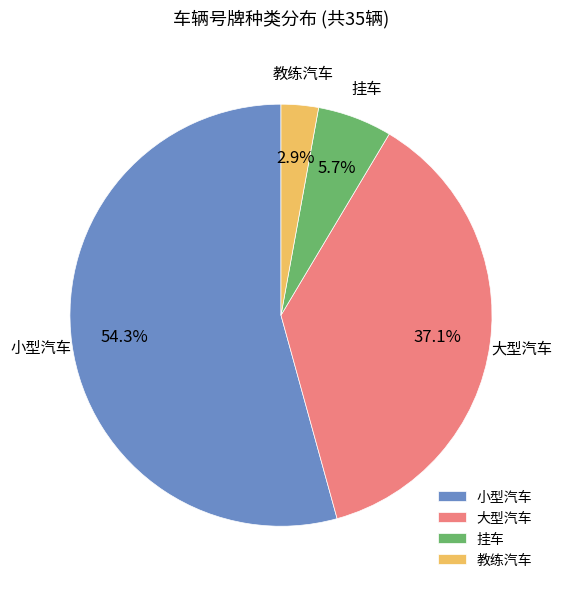

Is it true that 教练汽车 is 3% of the pie?

True